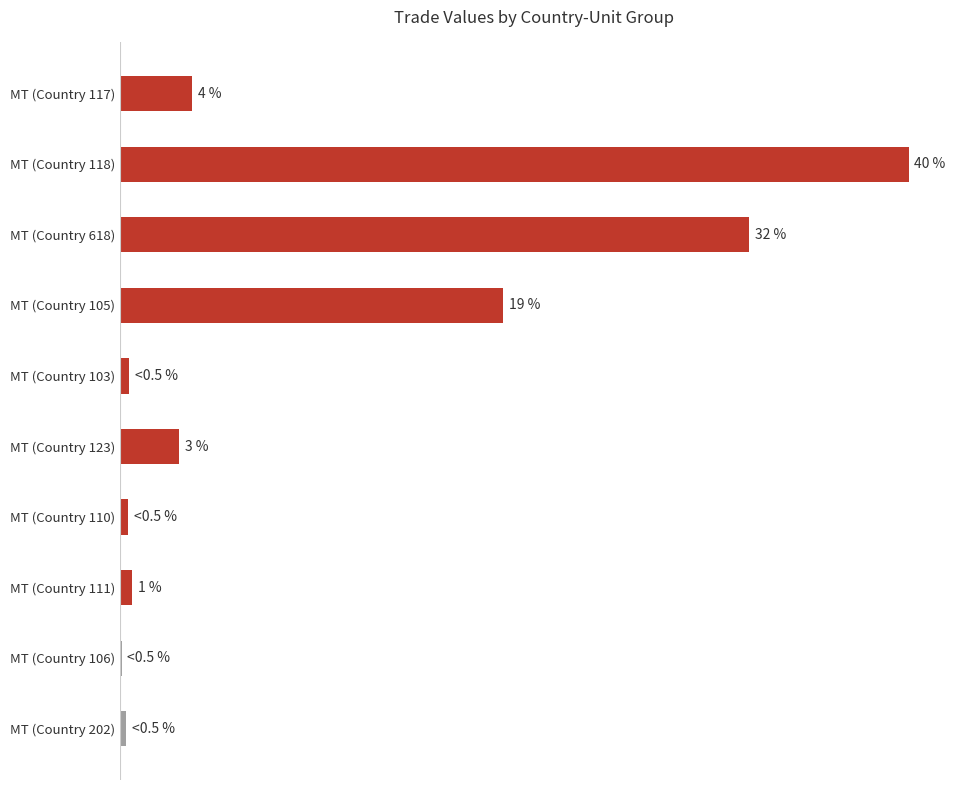

Where is the data nearest to the value 20?

MT (Country 105)